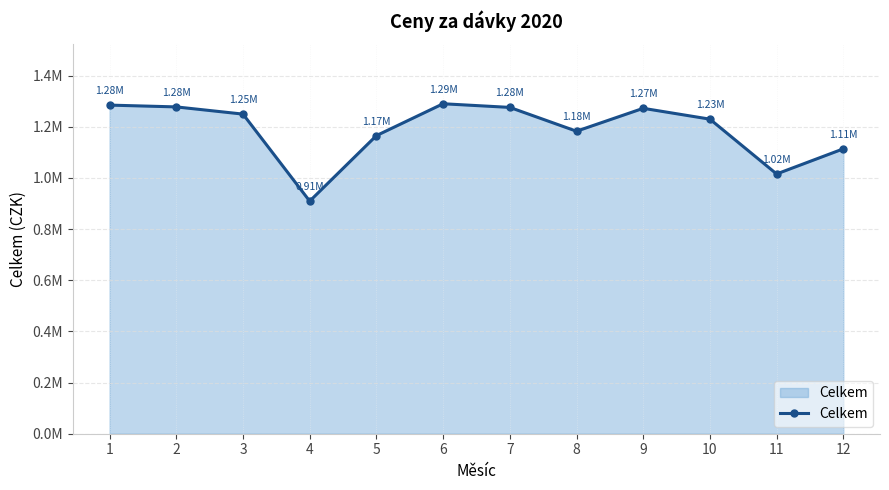

What is the sum of all values?

14267797.3